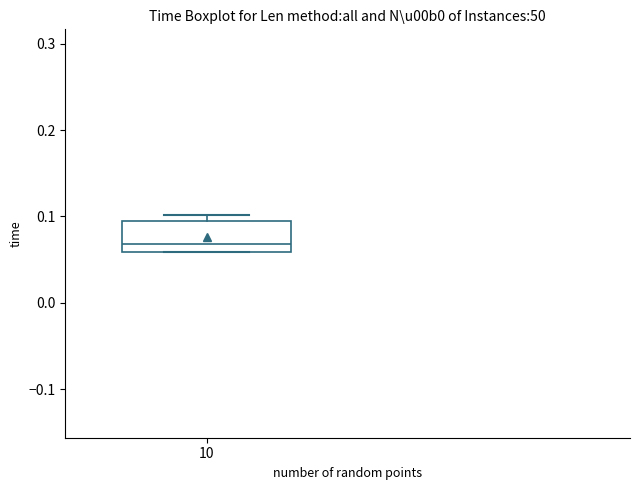

Read this box plot against the y-axis: the position of the median line, the range covered by the box, and the ends of both whiskers. The values are not printed on the chart, so give them approximately, as read against the axis.

median 0.07, box 0.06 to 0.10, whiskers 0.06 to 0.10 (just above the box's upper edge)